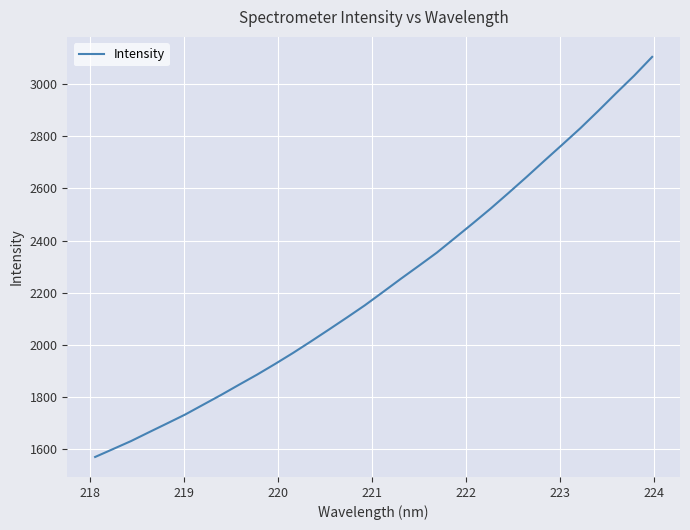

What is the smallest value displayed?

1569.2